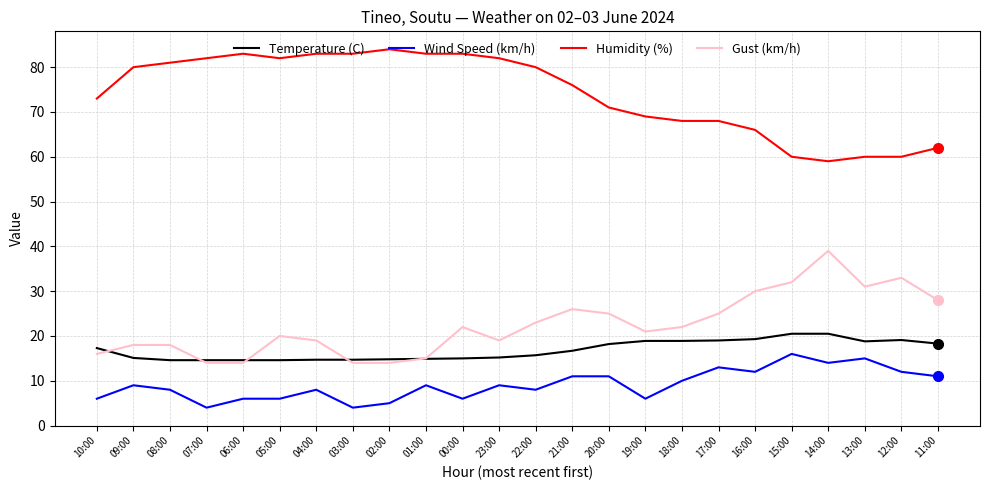

What is the spread (max minus min) of values at 15:00?

44.0